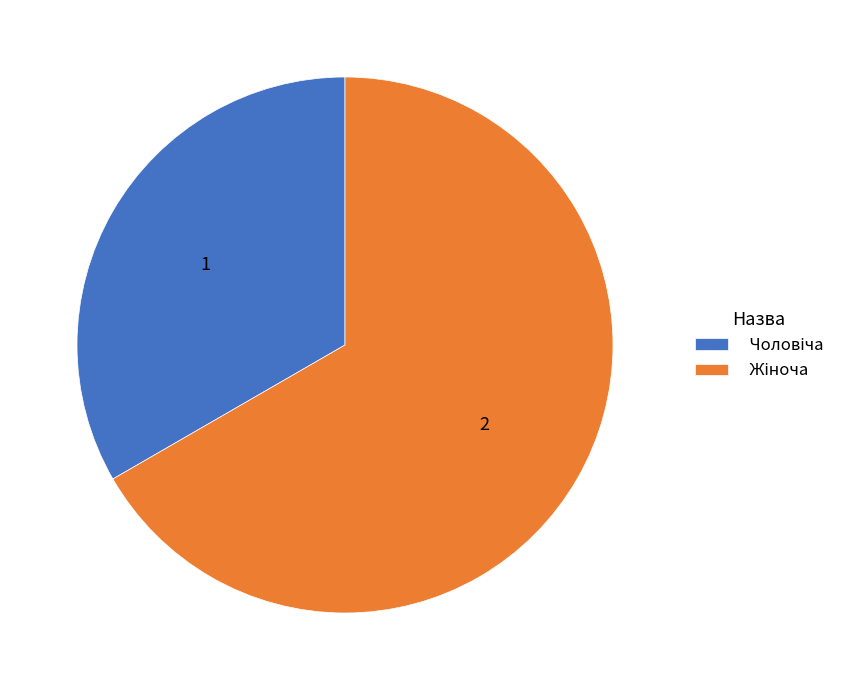

How many segments does this pie chart have?

2